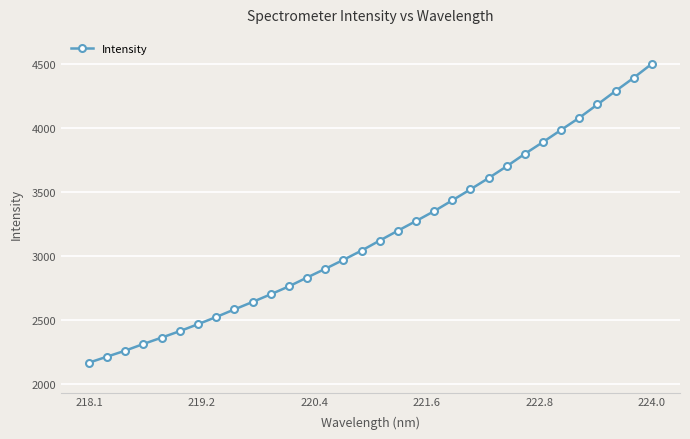

How many lines are shown in the chart?

1